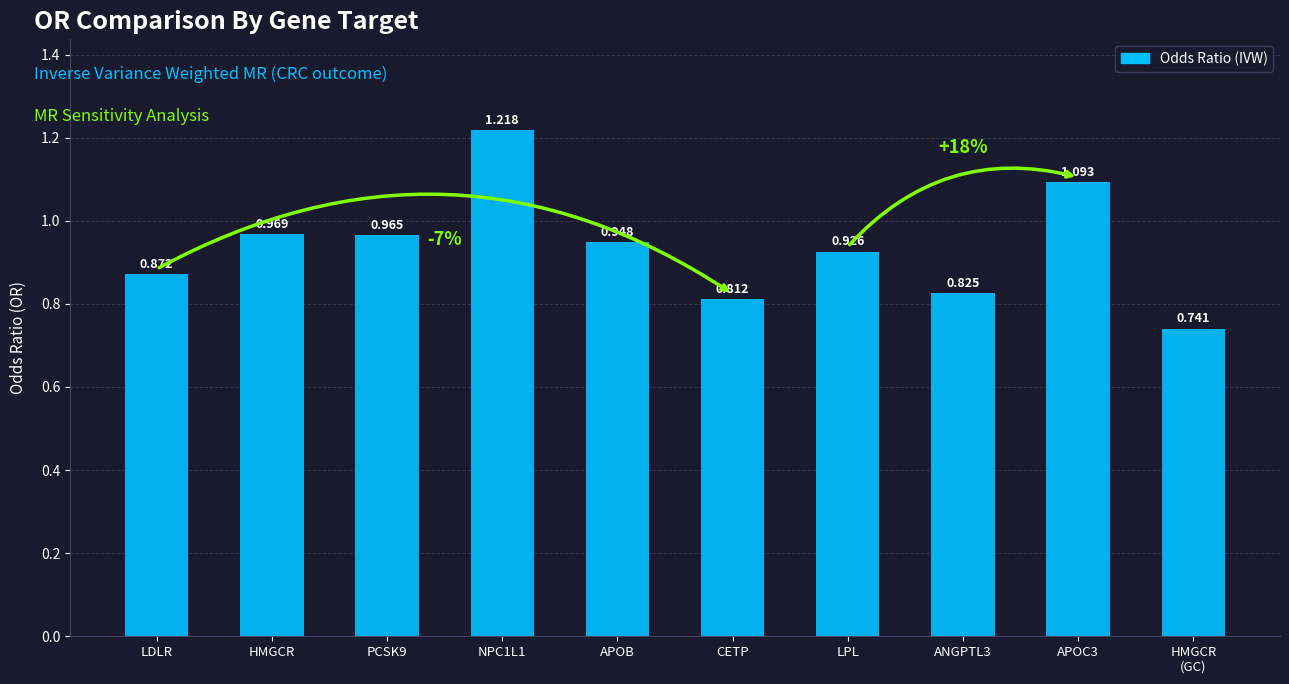

What is the difference between the values at APOC3 and APOB?

0.1